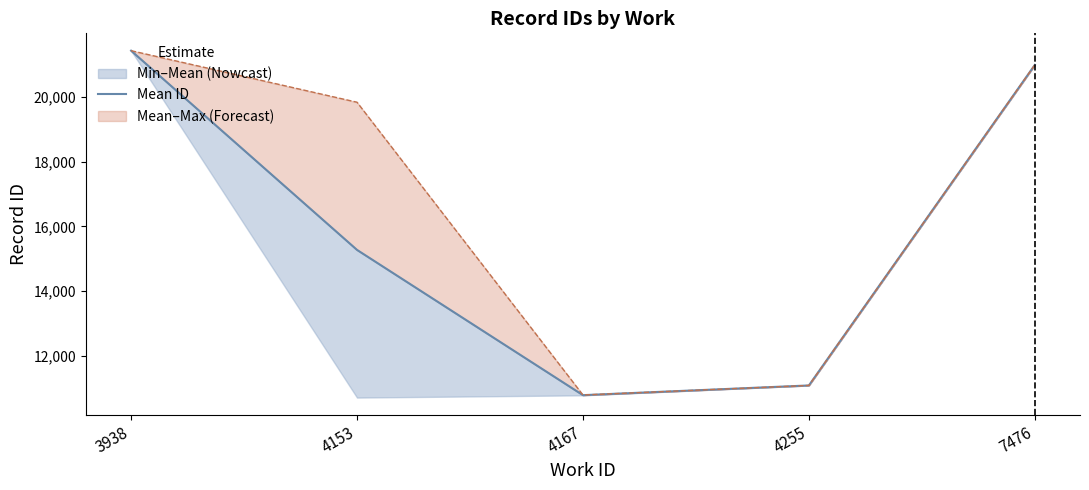

What is the value of the 3rd point from the left?

10787.2